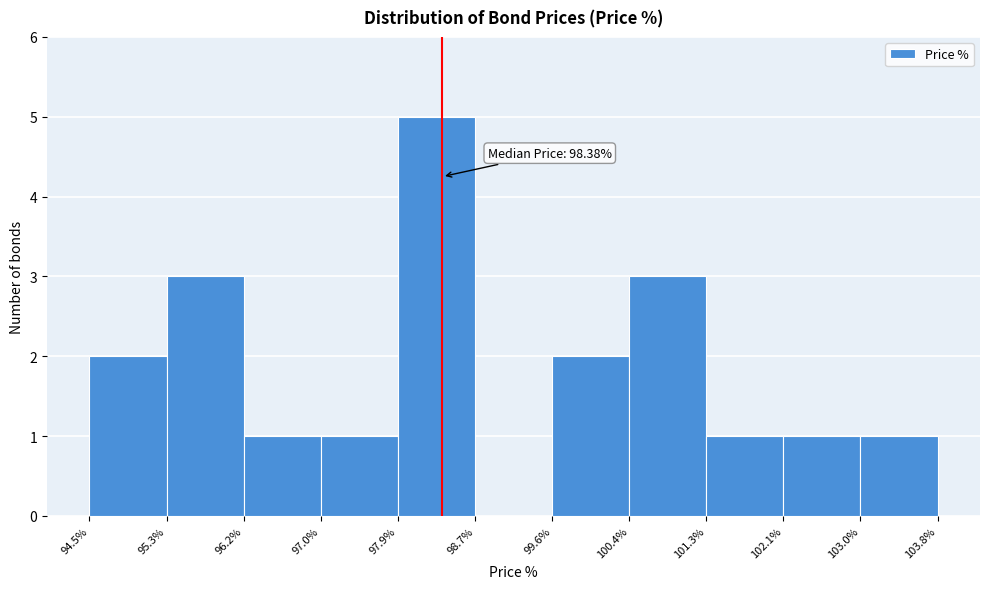

Which range on the x-axis has the tallest bar?

97.9% to 98.7%